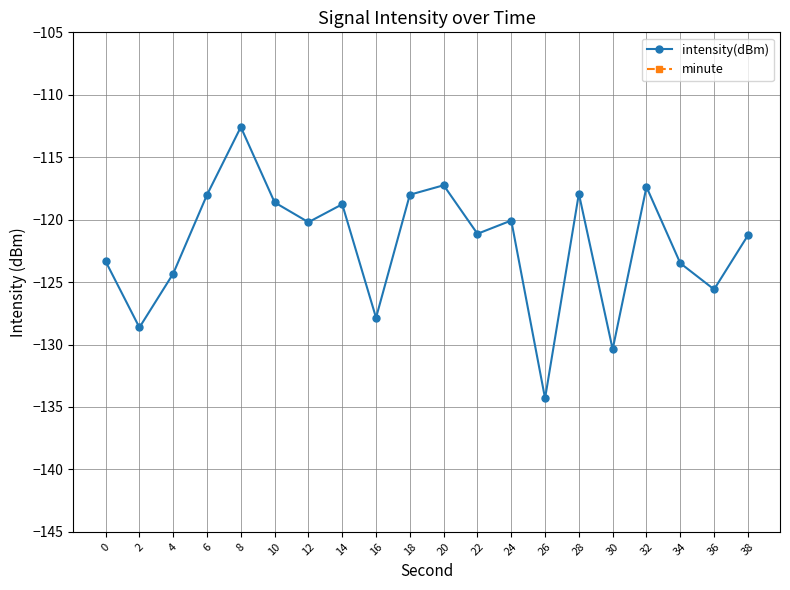

Reading left to right, what are all the values shown in this chart?

intensity(dBm): -123.3	-128.6	-124.3	-118.0	-112.6	-118.6	-120.2	-118.8	-127.9	-118.0	-117.2	-121.1	-120.1	-134.3	-117.9	-130.4	-117.4	-123.5	-125.6	-121.3
minute: 0.0	0.0	0.0	0.0	0.0	0.0	0.0	0.0	0.0	0.0	0.0	0.0	0.0	0.0	0.0	0.0	0.0	0.0	0.0	0.0